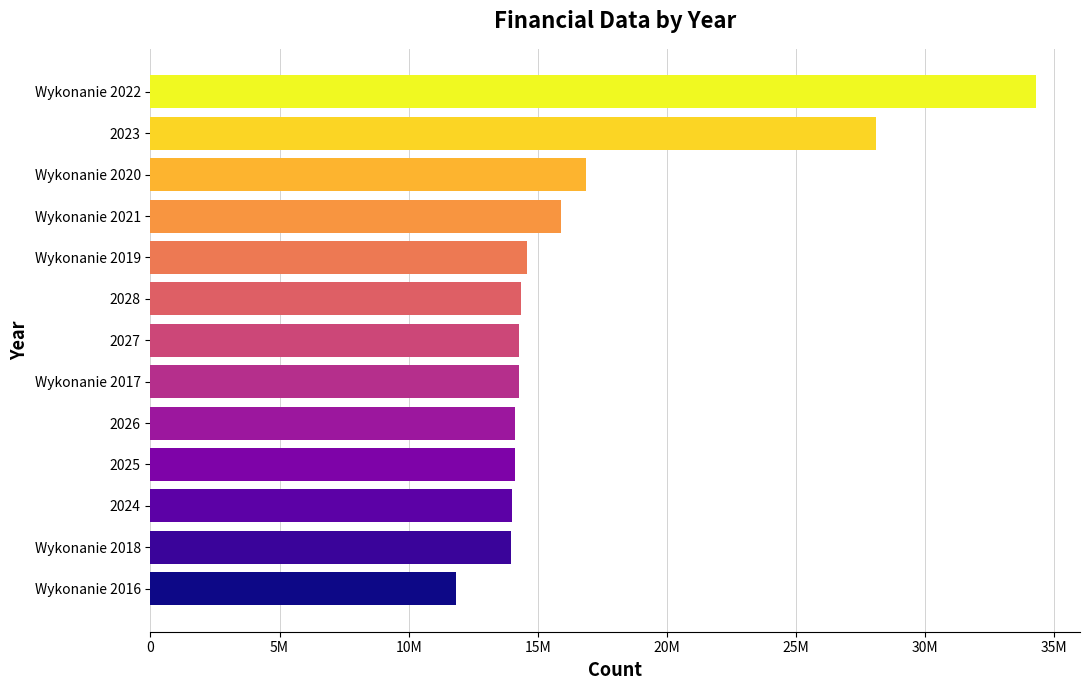

Does the chart contain any negative values?

No